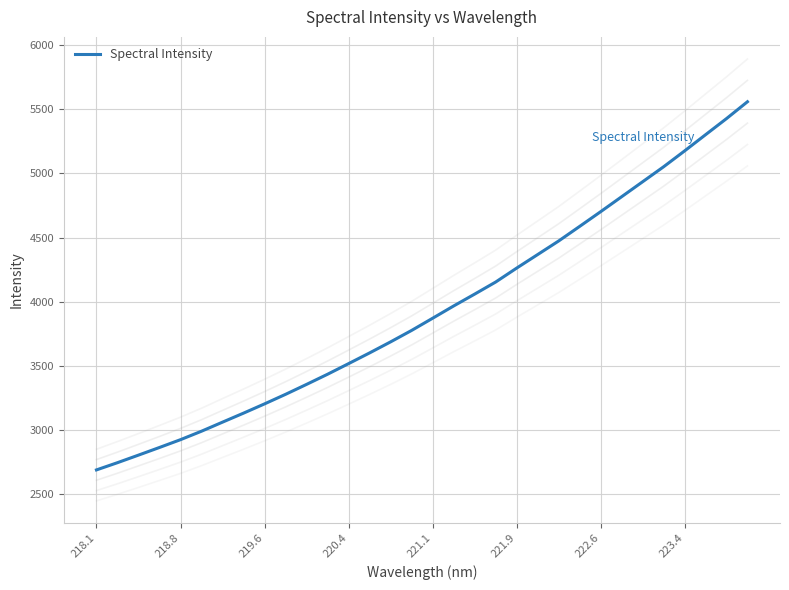

What is the value of the 24th point from the left?

4586.7